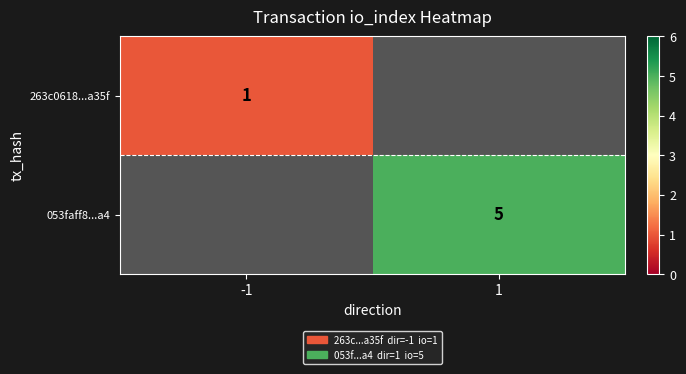

The 053faff8...a4 series shows 2 at 1. True or false?

False